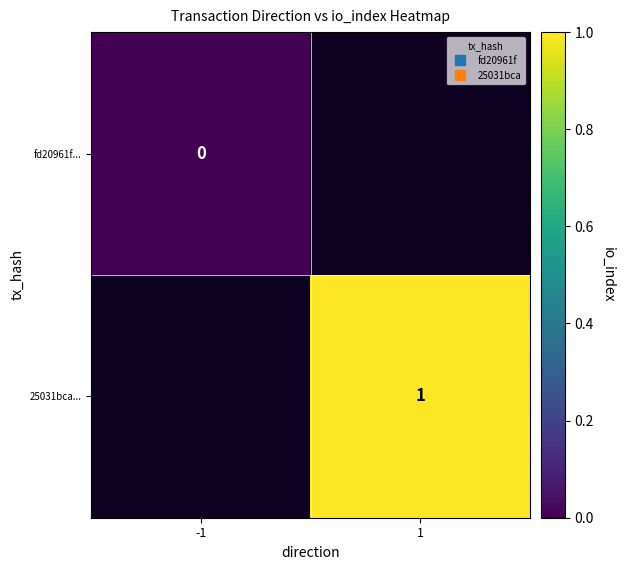

How many data points does each series have?

2